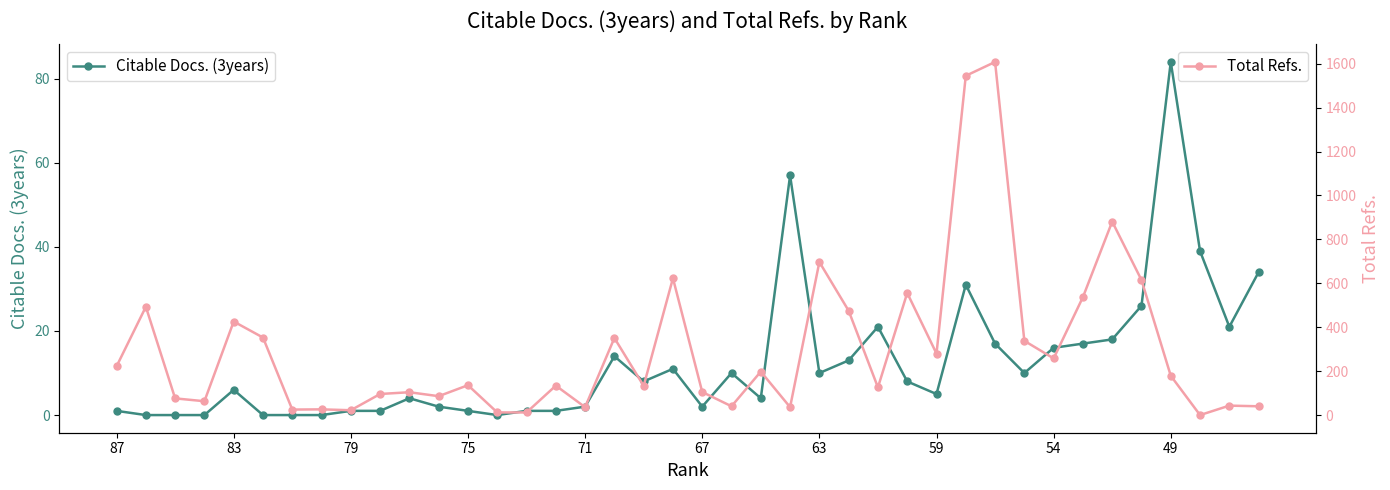

What is the maximum value shown in the chart?

1608